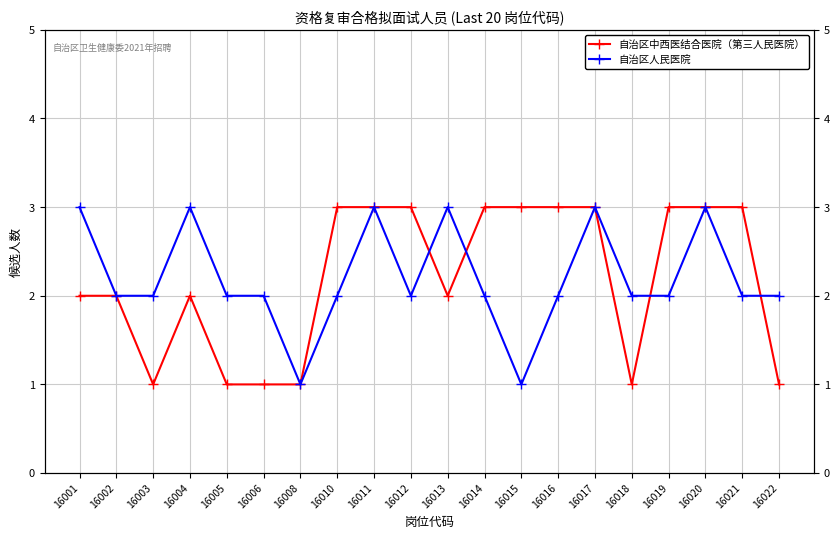

What is the value of the 自治区人民医院 point at the 4th from the left?

3